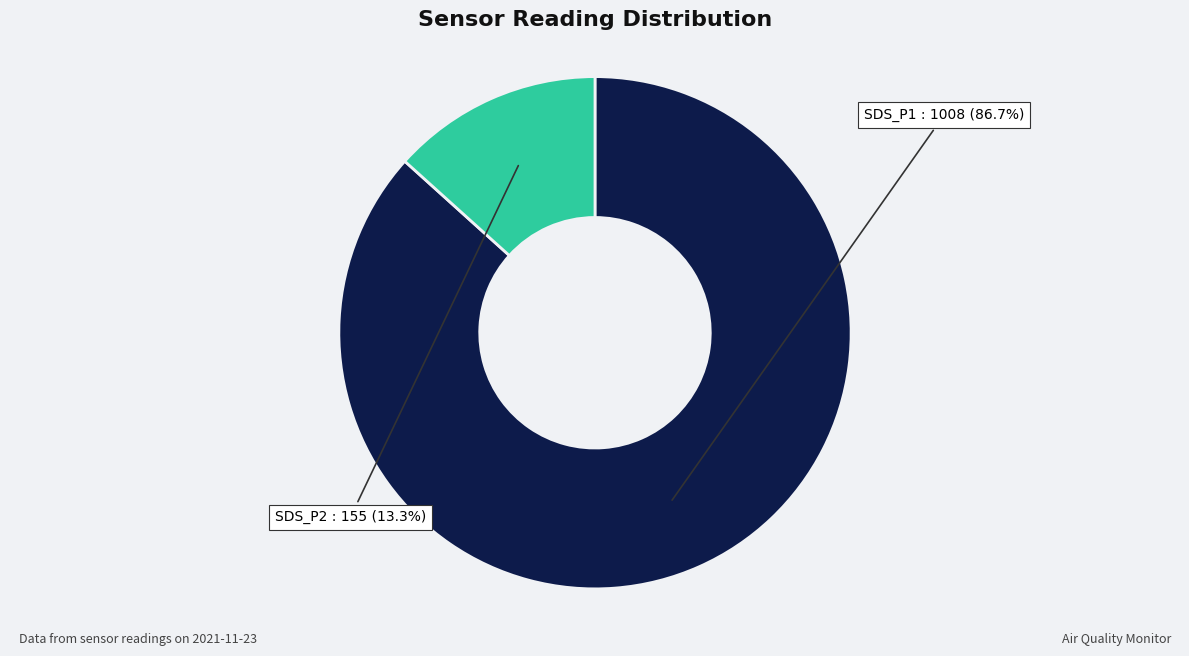

Does SDS_P1 account for over 50% of the chart?

Yes